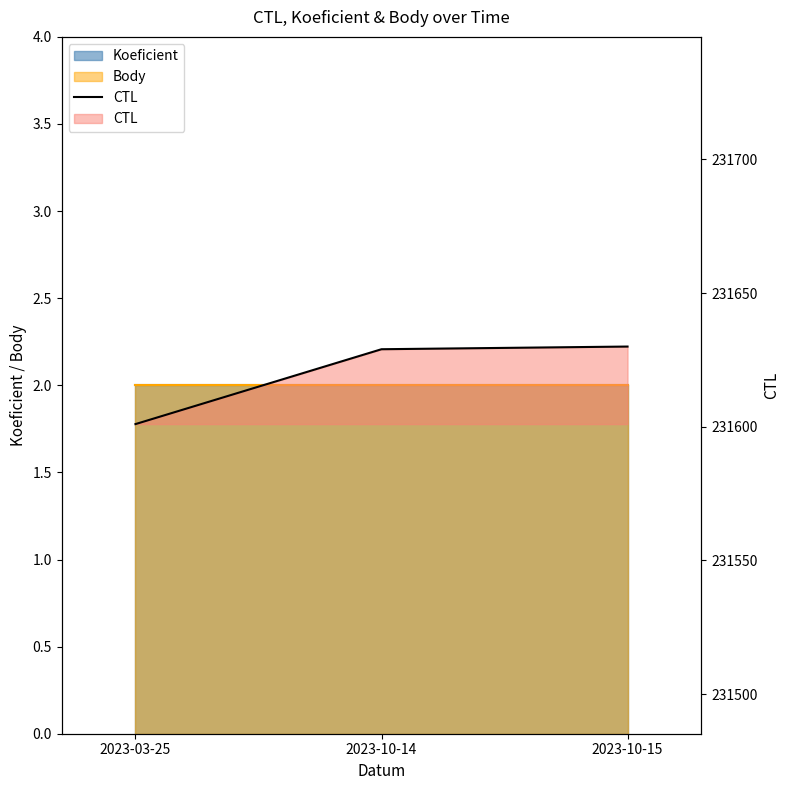

What is the maximum value shown in the chart?

231630